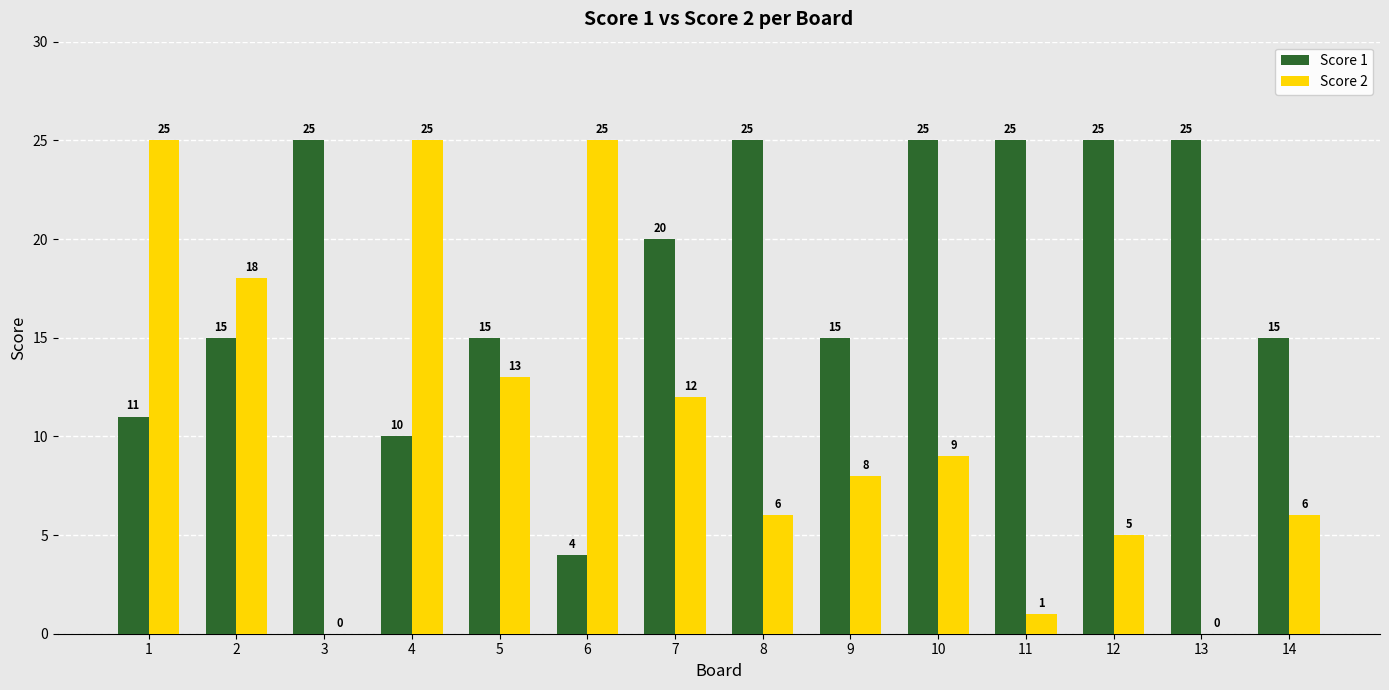

Which series has the largest range (max minus min)?

Score 2